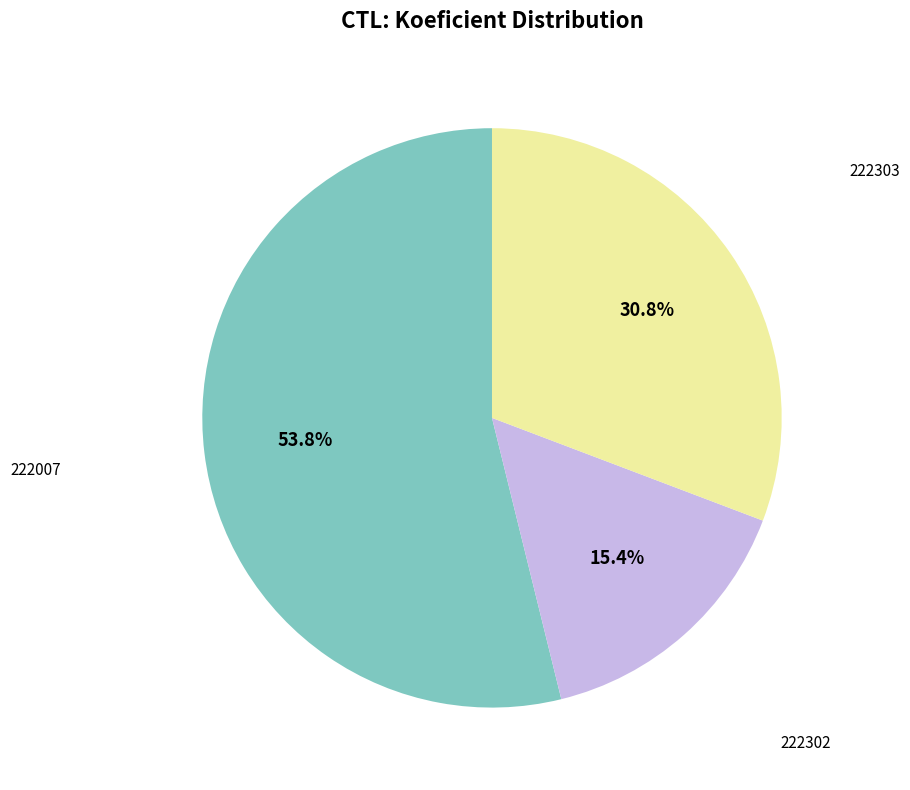

Does any single category account for the majority?

Yes